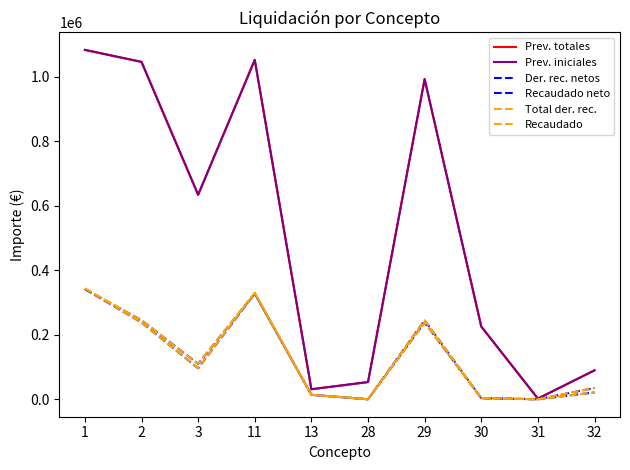

Rank the series at 11 from highest to lowest value.

Prev. totales, Prev. iniciales, Total der. rec., Recaudado, Der. rec. netos, Recaudado neto